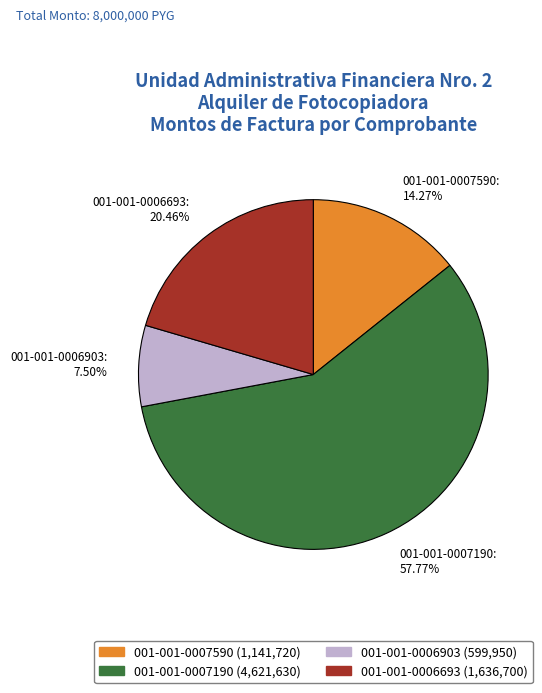

How many slices are in this pie chart?

4